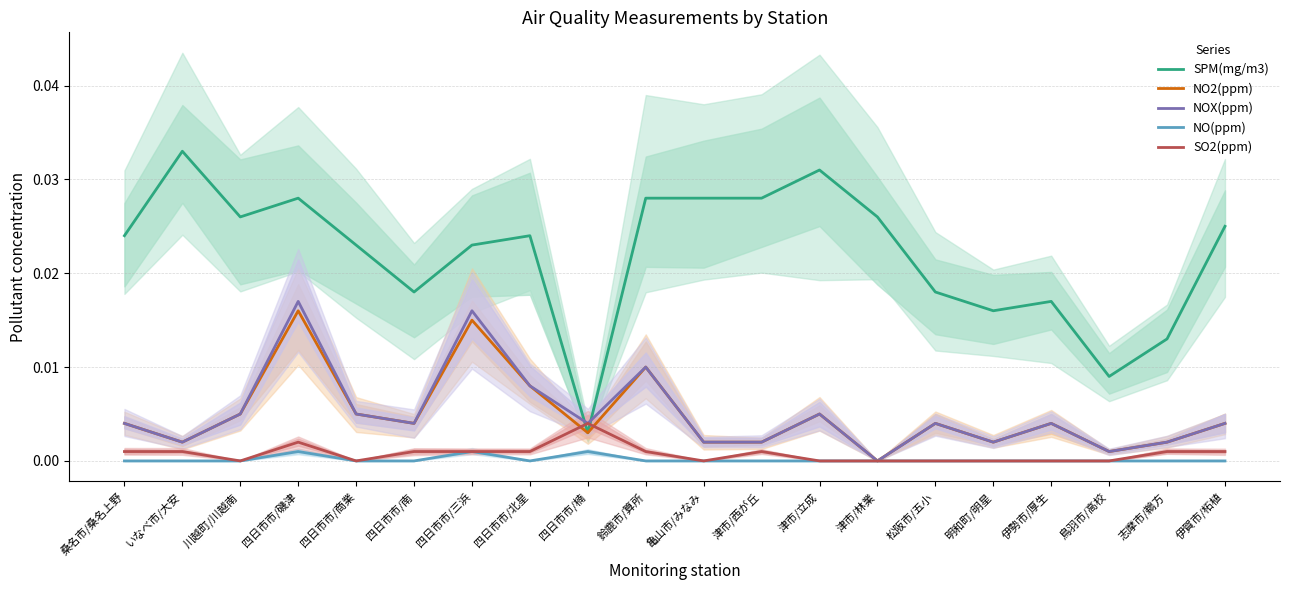

What position from the right is 伊勢市/厚生?

4